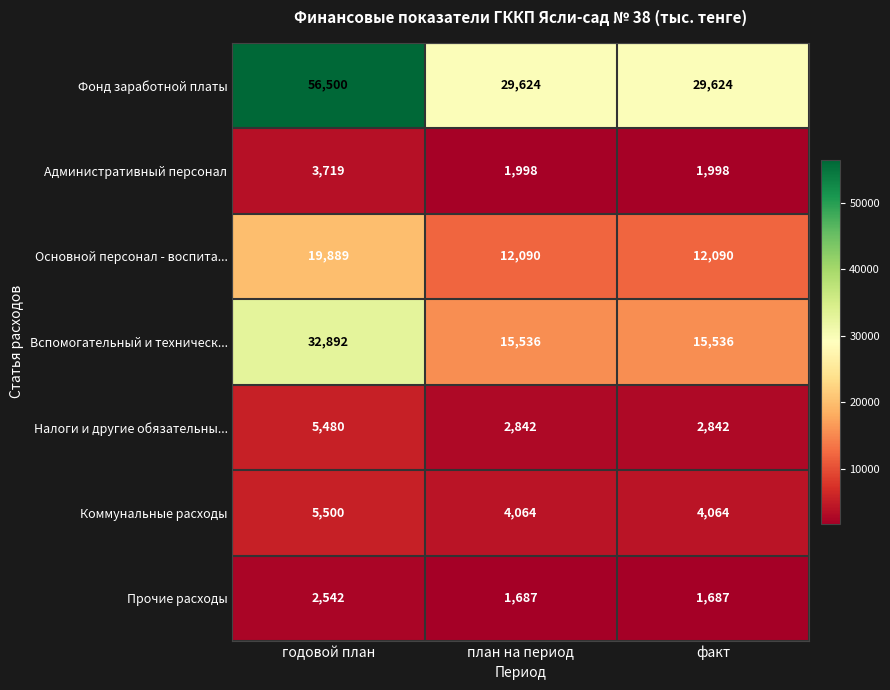

At which category is the sum across all series the highest?

годовой план